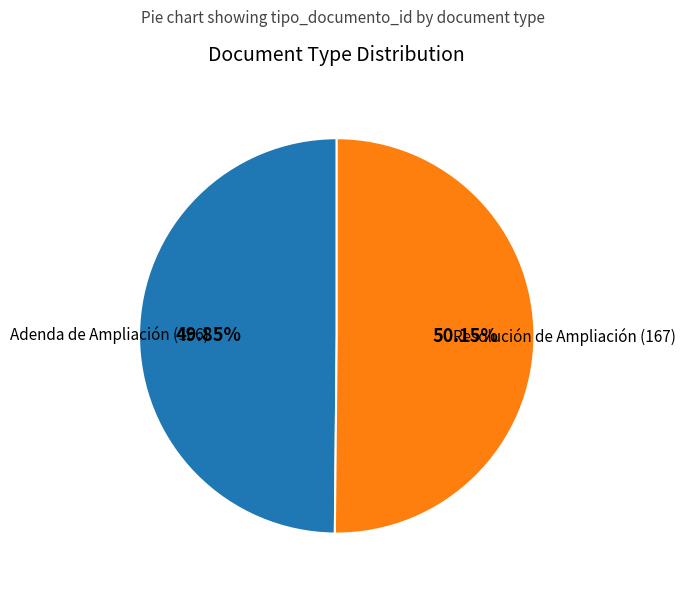

Does any single category account for the majority?

Yes